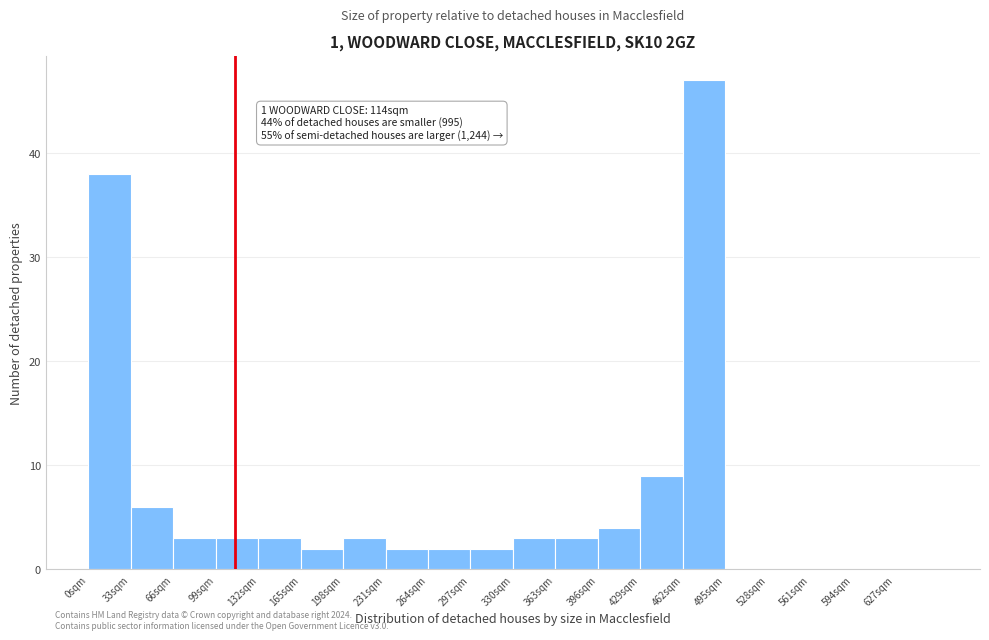

Which range on the x-axis has the tallest bar?

462 to 495